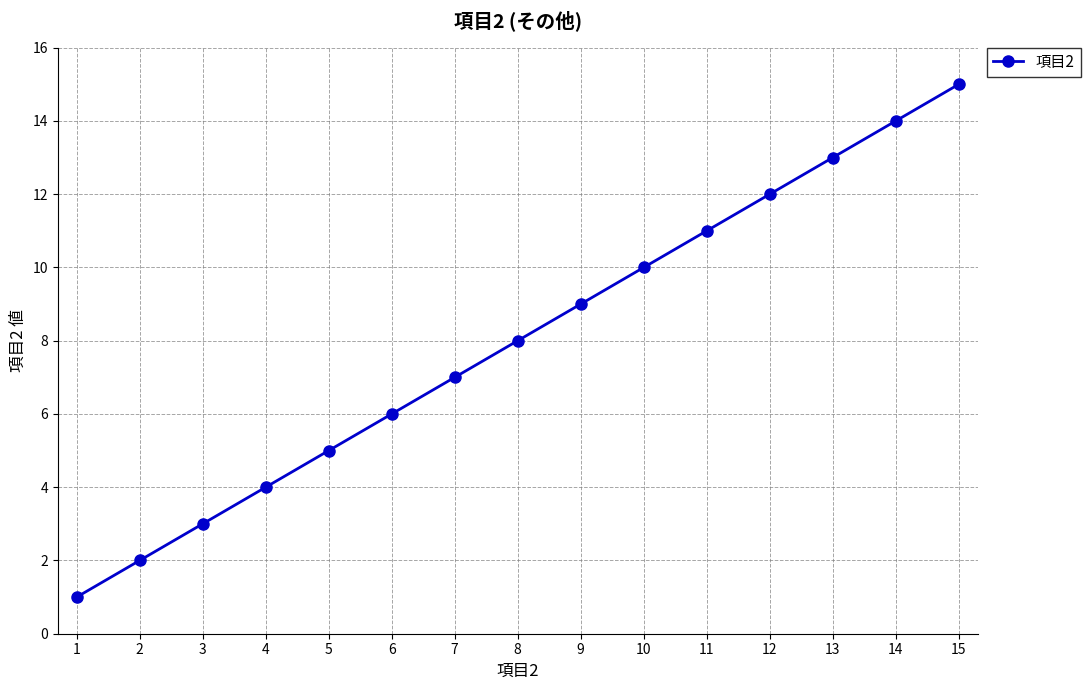

What is the difference between the maximum and minimum values?

14